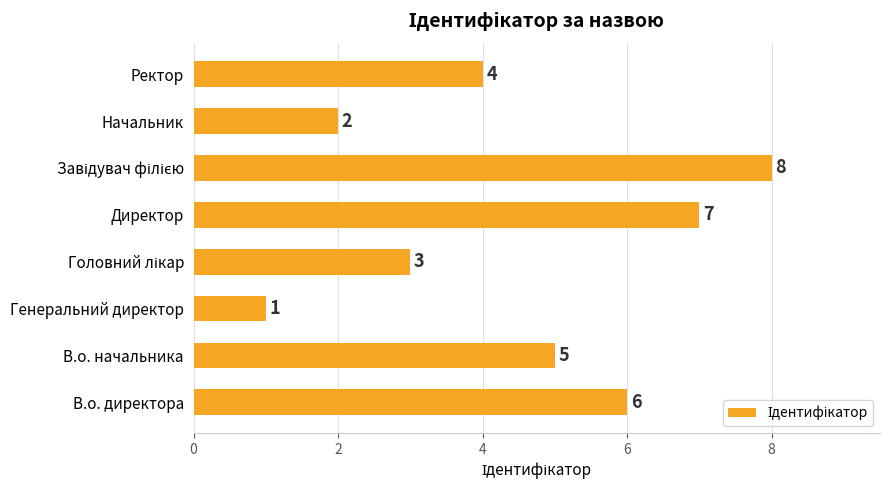

How many values are between 3 and 7?

5